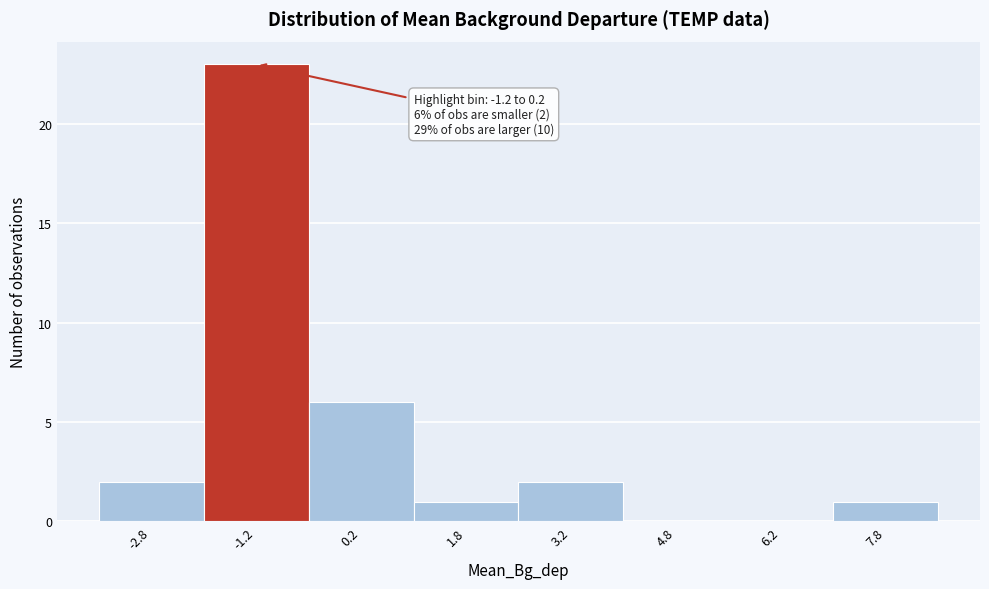

Reading left to right, transcribe all the data shown in this chart.

-2.8=2	-1.2=23	0.2=6	1.8=1	3.2=2	4.8=0	6.2=0	7.8=1